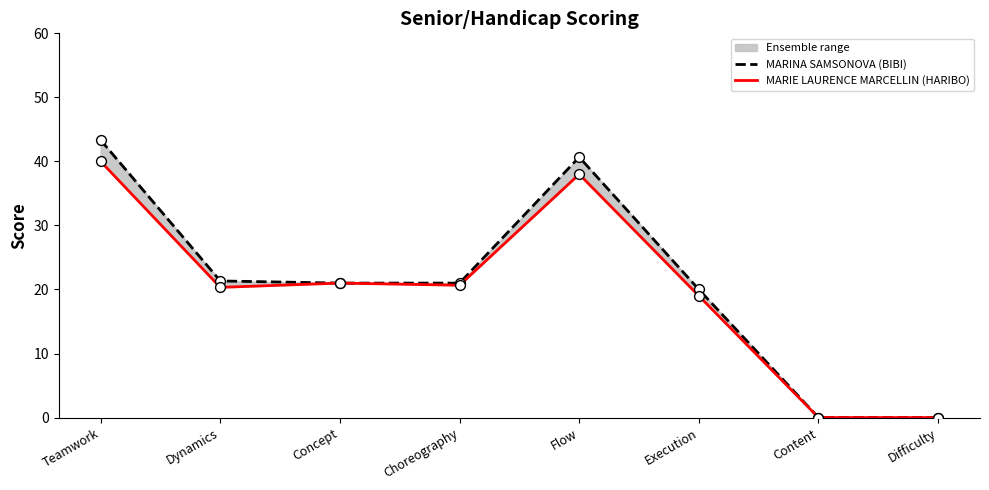

Is the value of MARIE LAURENCE MARCELLIN (HARIBO) at Execution greater than the value of MARINA SAMSONOVA (BIBI) at Dynamics?

No